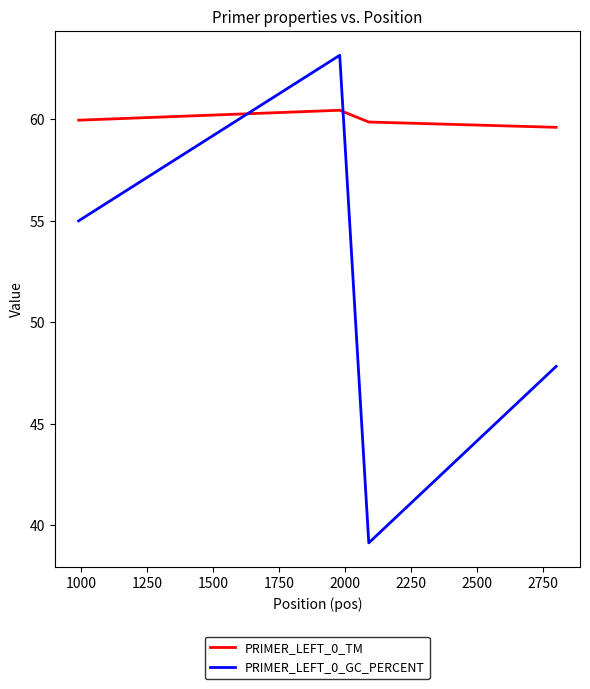

What is the maximum value for PRIMER_LEFT_0_TM?

60.5